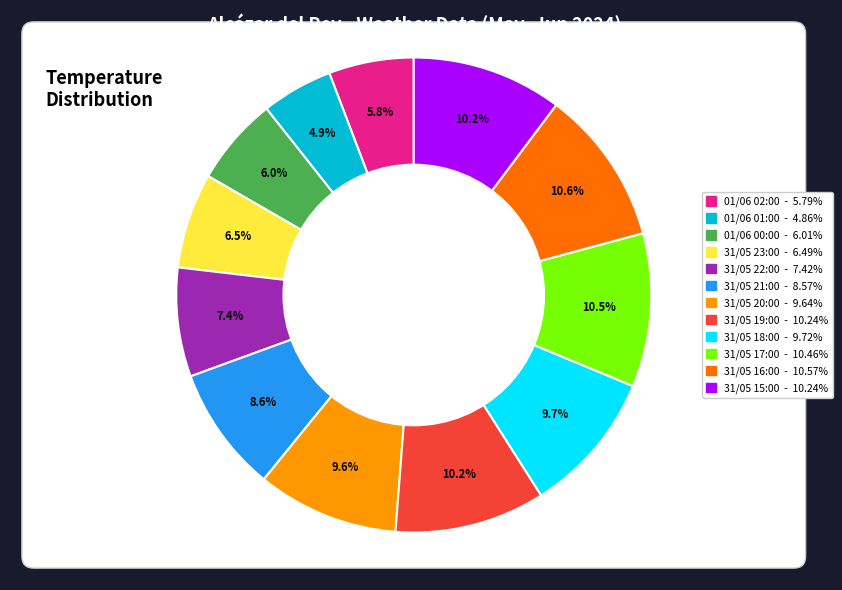

Which category has the biggest portion of the pie?

31/05 16:00